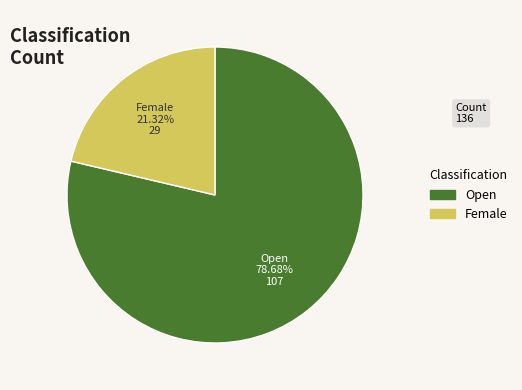

To the nearest percent, what is the difference between the largest and smallest slice percentages?

57%